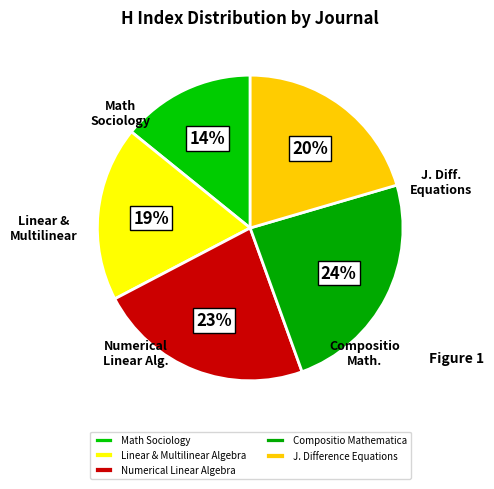

To the nearest percent, what is the difference between the largest and smallest slice percentages?

10%